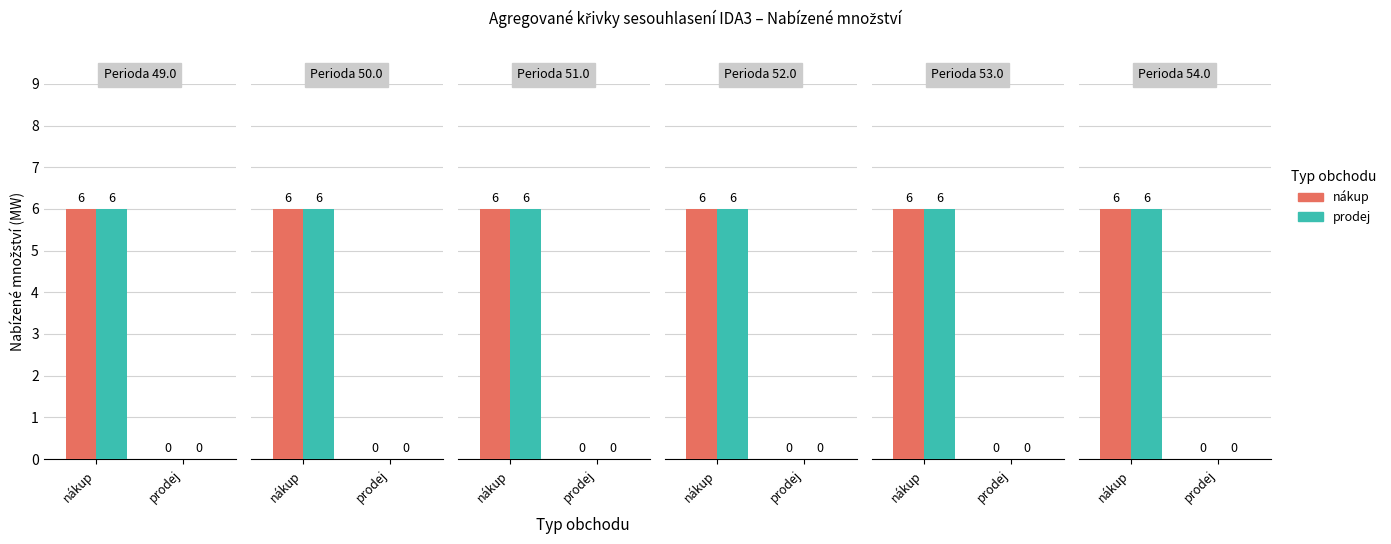

How many series are shown in this chart?

2